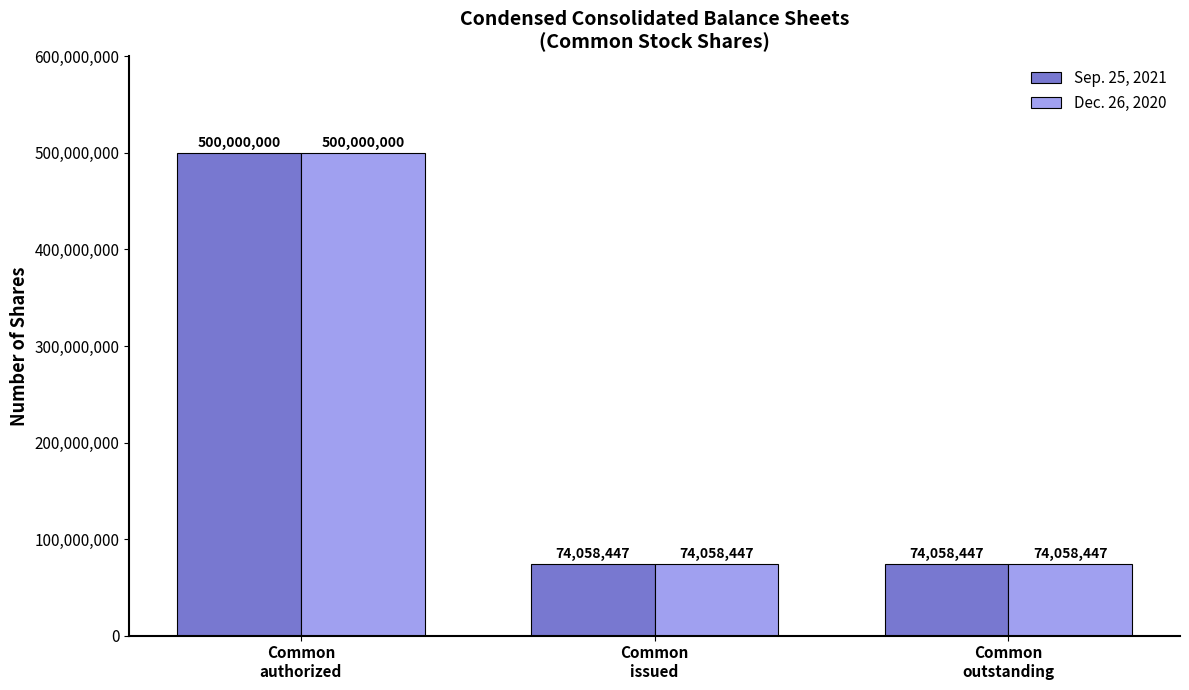

Reading left to right, what are all the values shown in this chart?

Sep. 25, 2021: Common
authorized=500000000	Common
issued=74058447	Common
outstanding=74058447
Dec. 26, 2020: Common
authorized=500000000	Common
issued=74058447	Common
outstanding=74058447